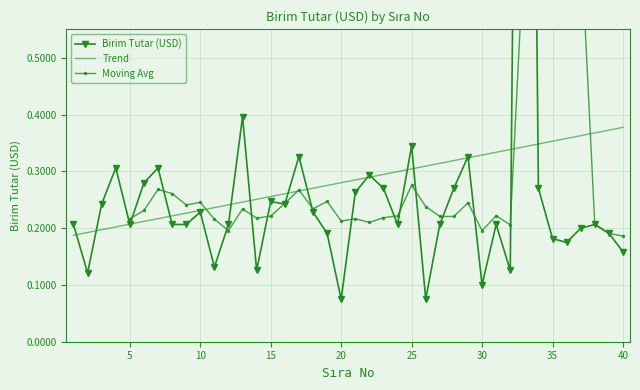

What is the difference between the values at 32 and 16?

0.1